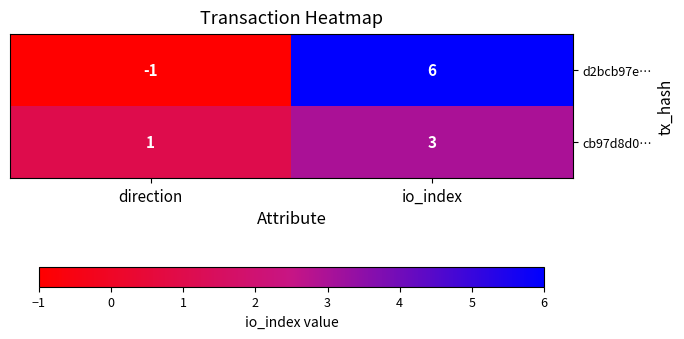

What is the total value across all series at io_index?

9